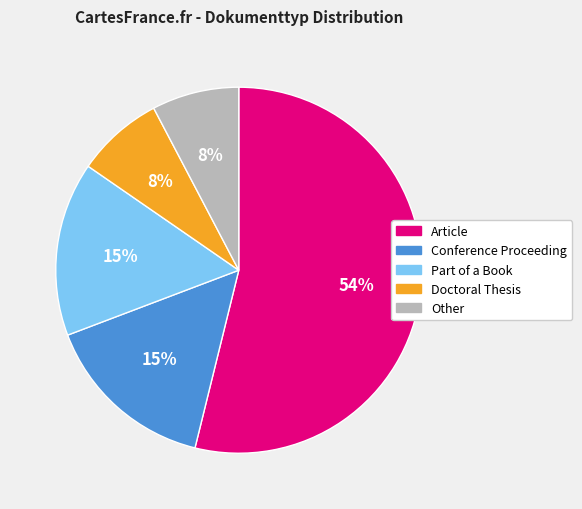

Is it true that Article is 54% of the pie?

True